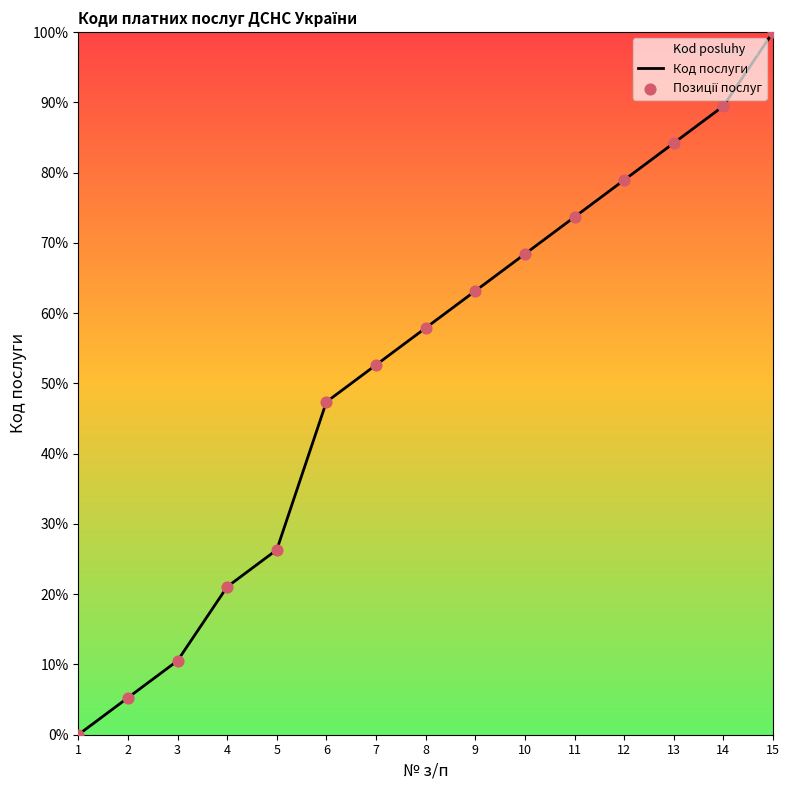

Approximately how many times larger is the value at 3 compared to 2?

2.0